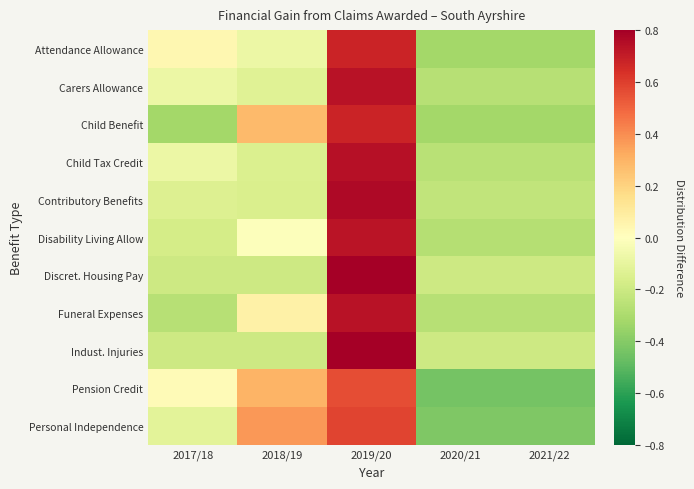

What is the spread (max minus min) of values at 2018/19?

0.6